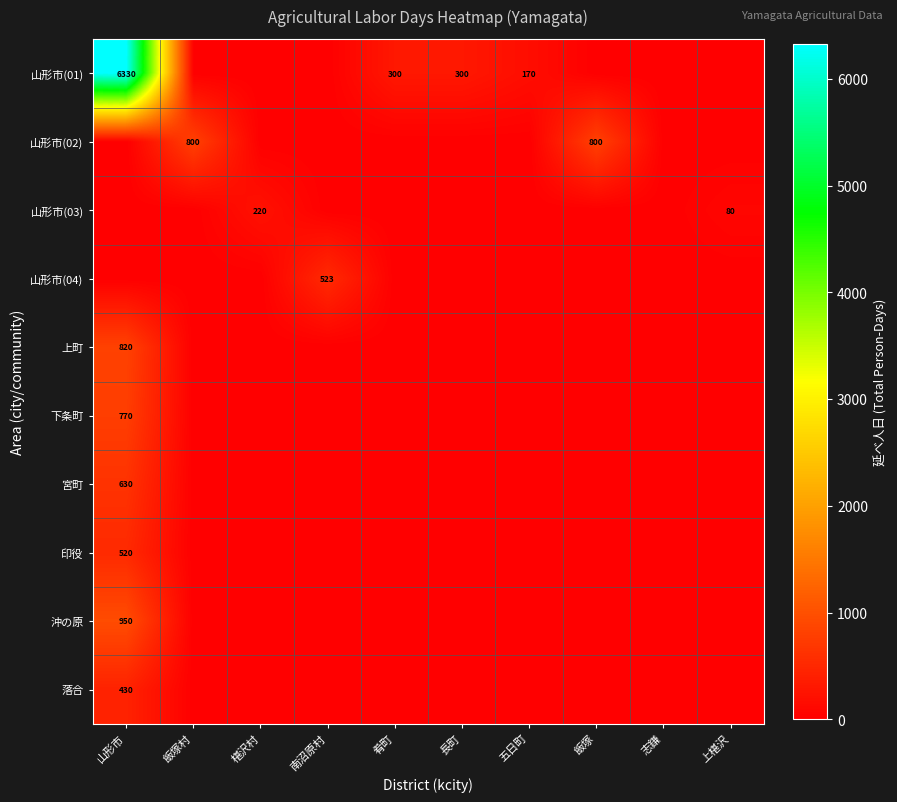

Is it true that 山形市(02) equals 1167 at 飯塚?

False